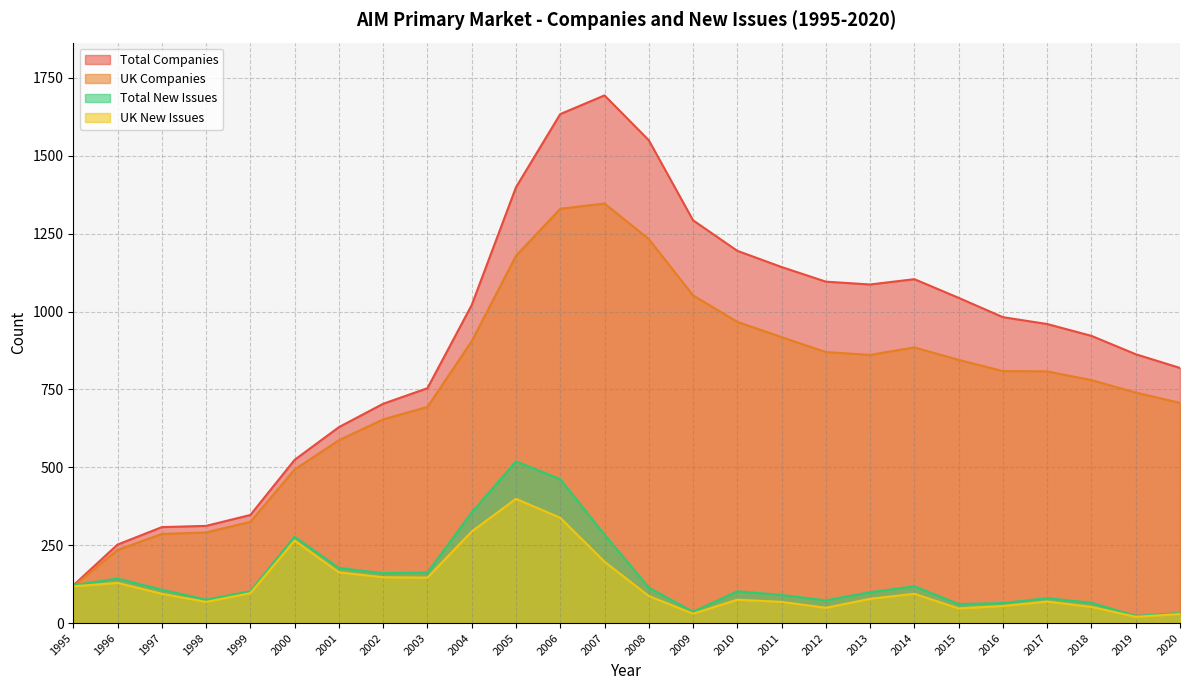

What is the highest value of the Total Companies series?

1694